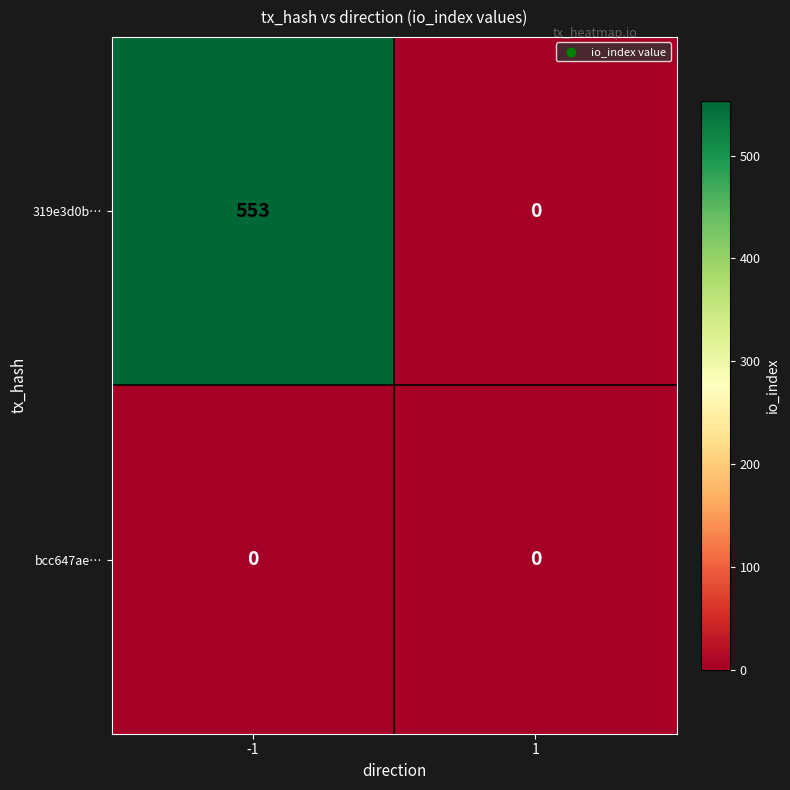

List the labels in order of 319e3d0b… value, smallest first.

1, -1